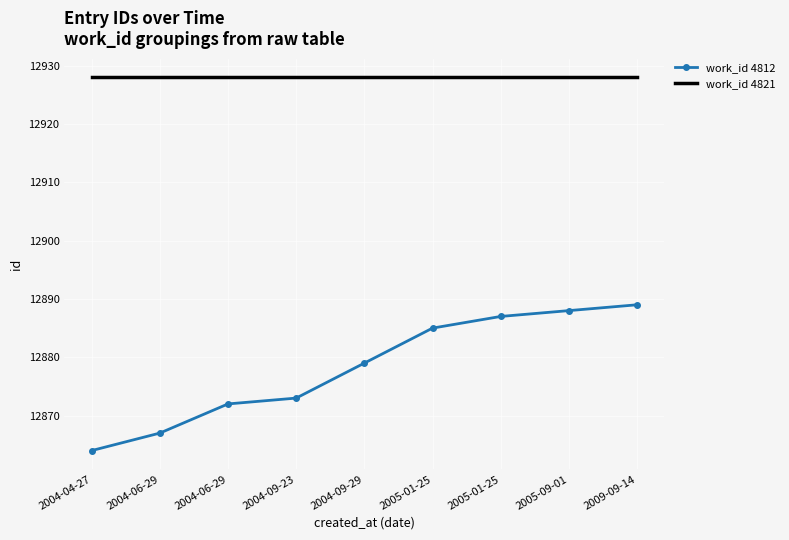

What is the highest value of the work_id 4821 series?

12928